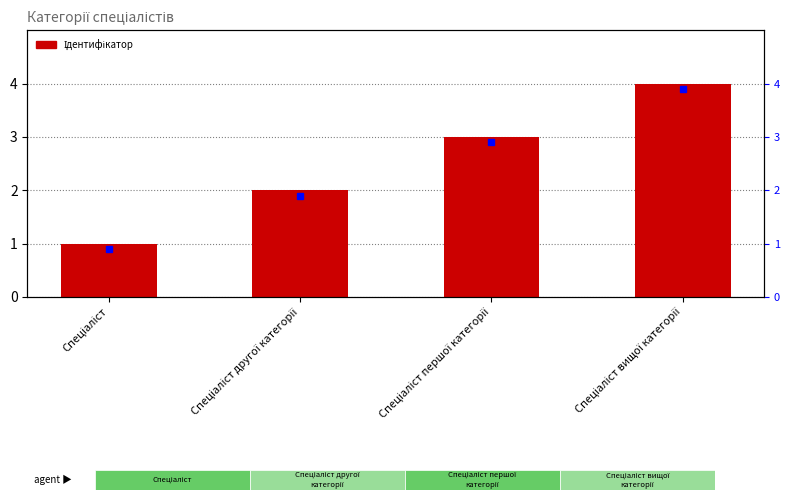

Does the chart contain stacked bars?

No